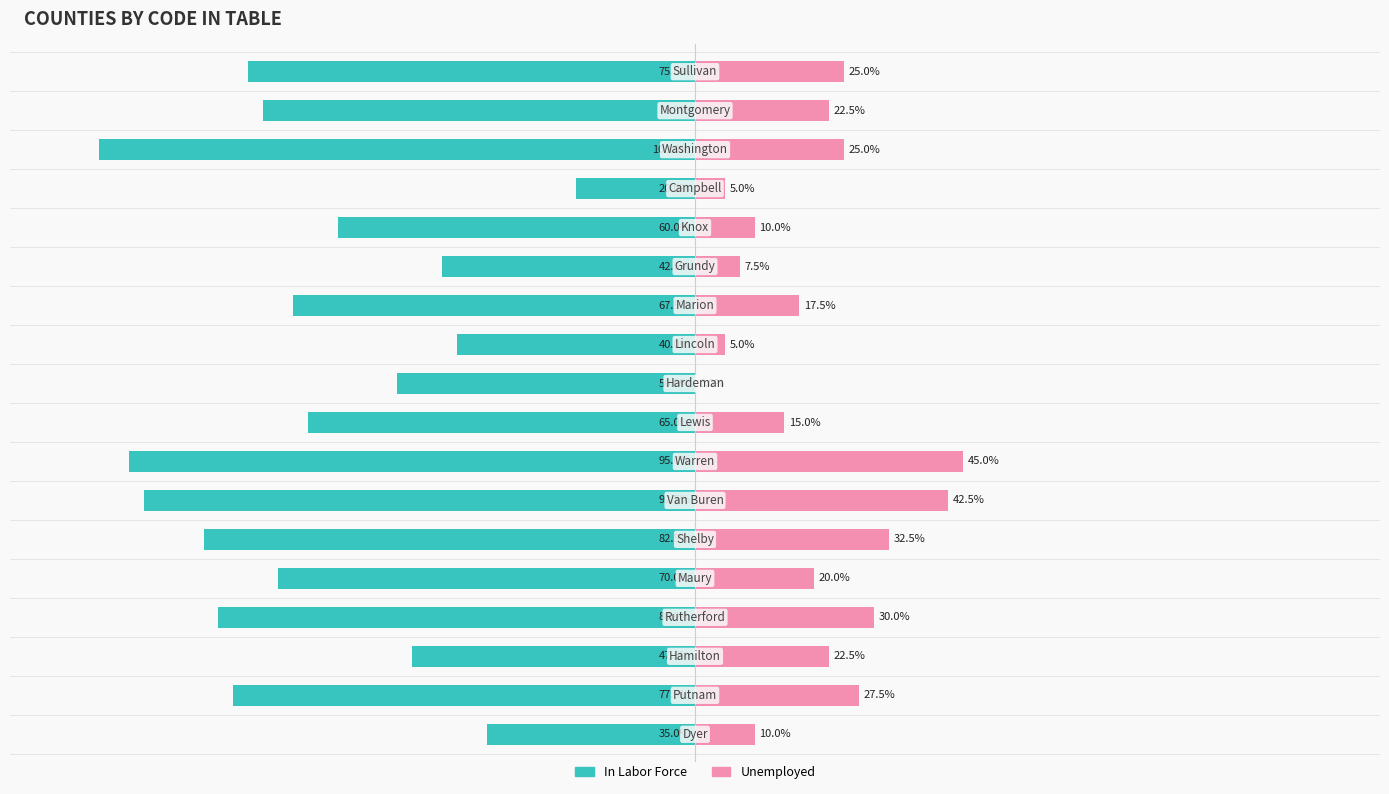

How many groups of bars are there?

18